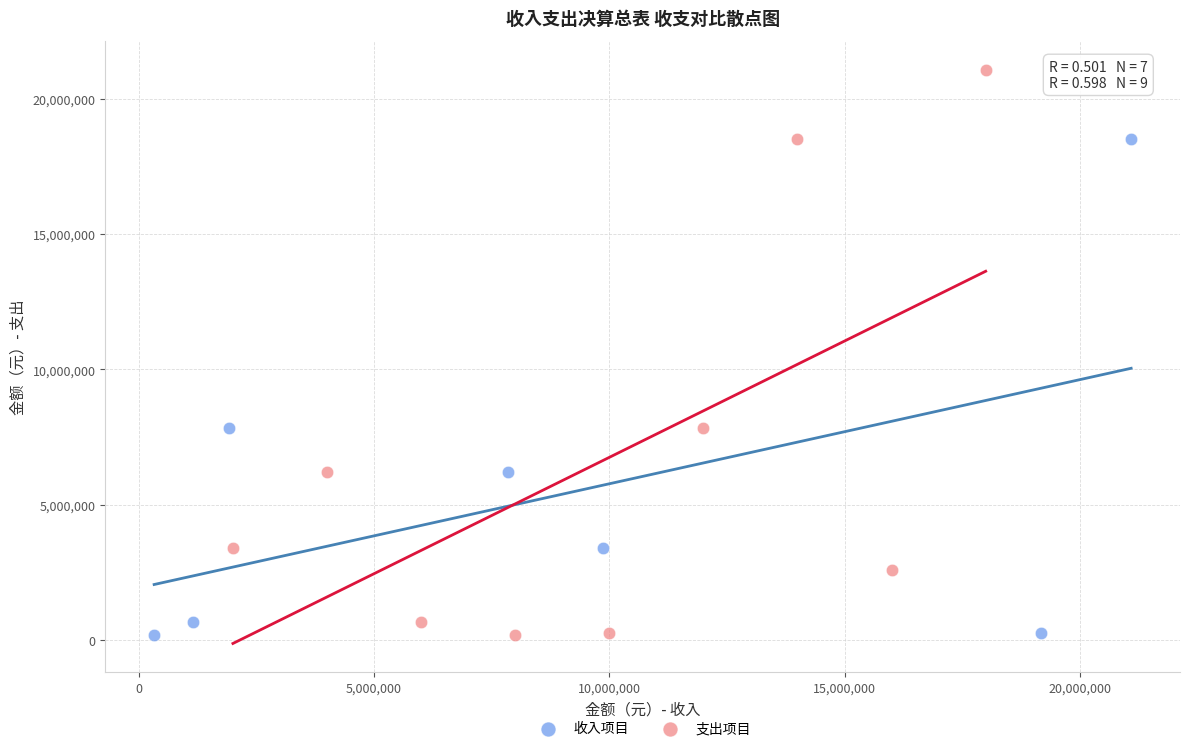

Which series reaches the maximum Y coordinate?

支出项目